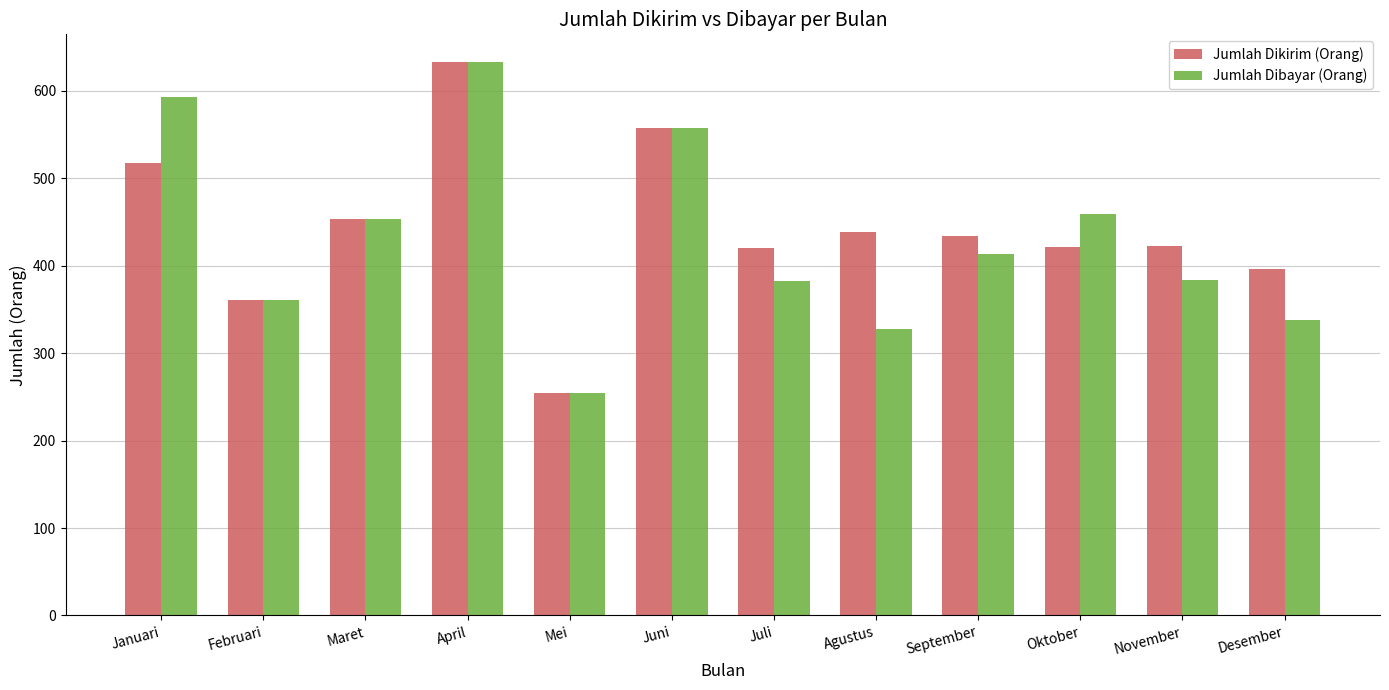

How many data points does each series have?

12